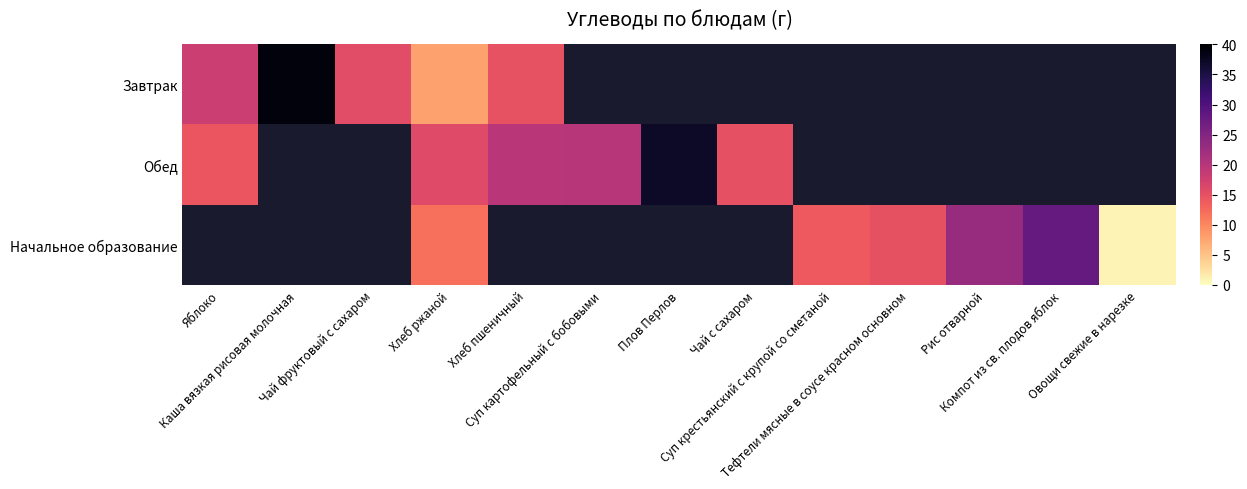

Which category has the lowest value across all series?

Овощи свежие в нарезке